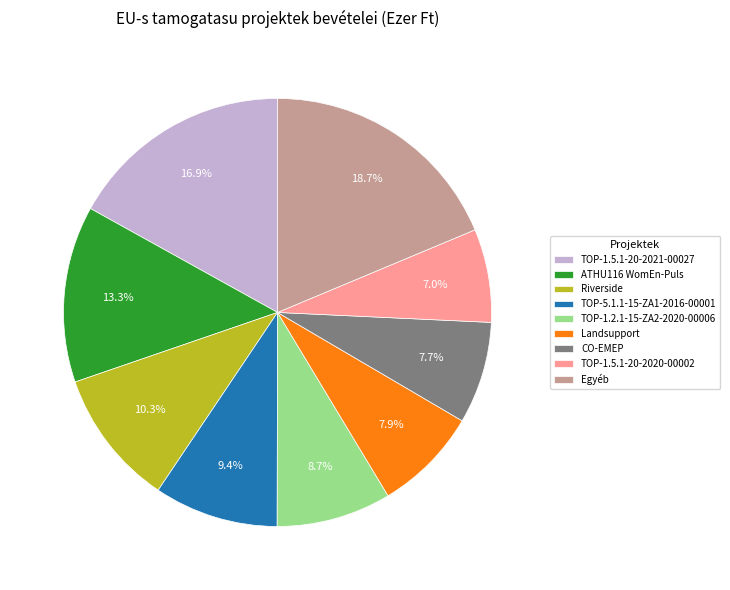

Does any single category account for the majority?

No